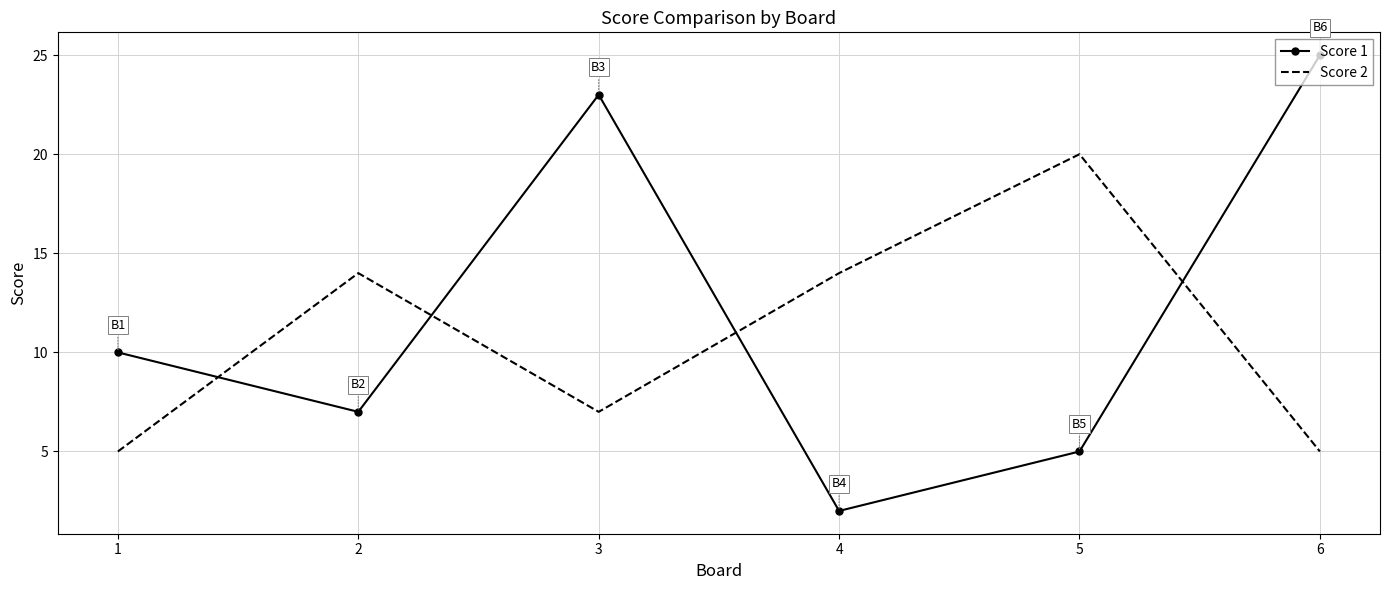

The value of Score 1 at 2 is 7. True or false?

True